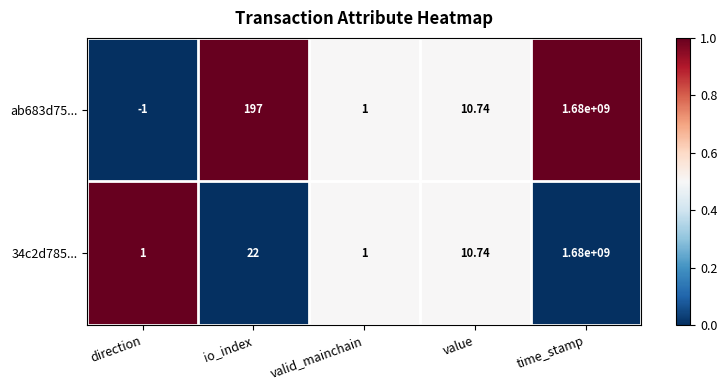

Where does the ab683d75... series first go above 10?

io_index